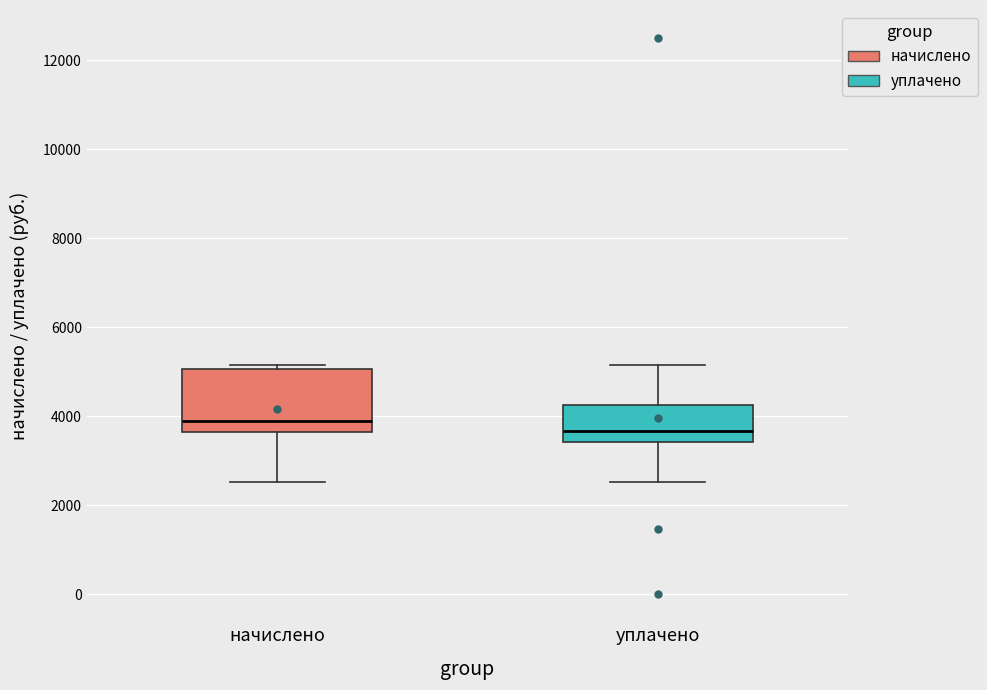

Reading left to right, read every box against the y-axis: the position of its median line, the range the box covers, and the ends of its whiskers. The values are not printed on the chart, so give them approximately, as read against the axis.

начислено: median 3800, box 3600 to 5000, whiskers 2600 to 5200
уплачено: median 3600, box 3400 to 4200, whiskers 2600 to 5200